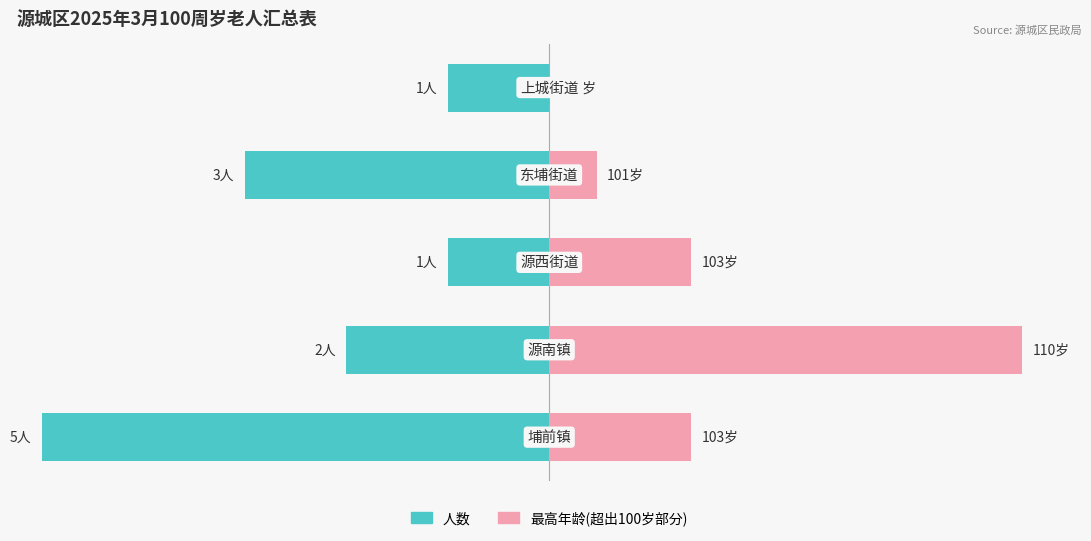

True or false: 人数 has a value of -28.4 at 3.

False